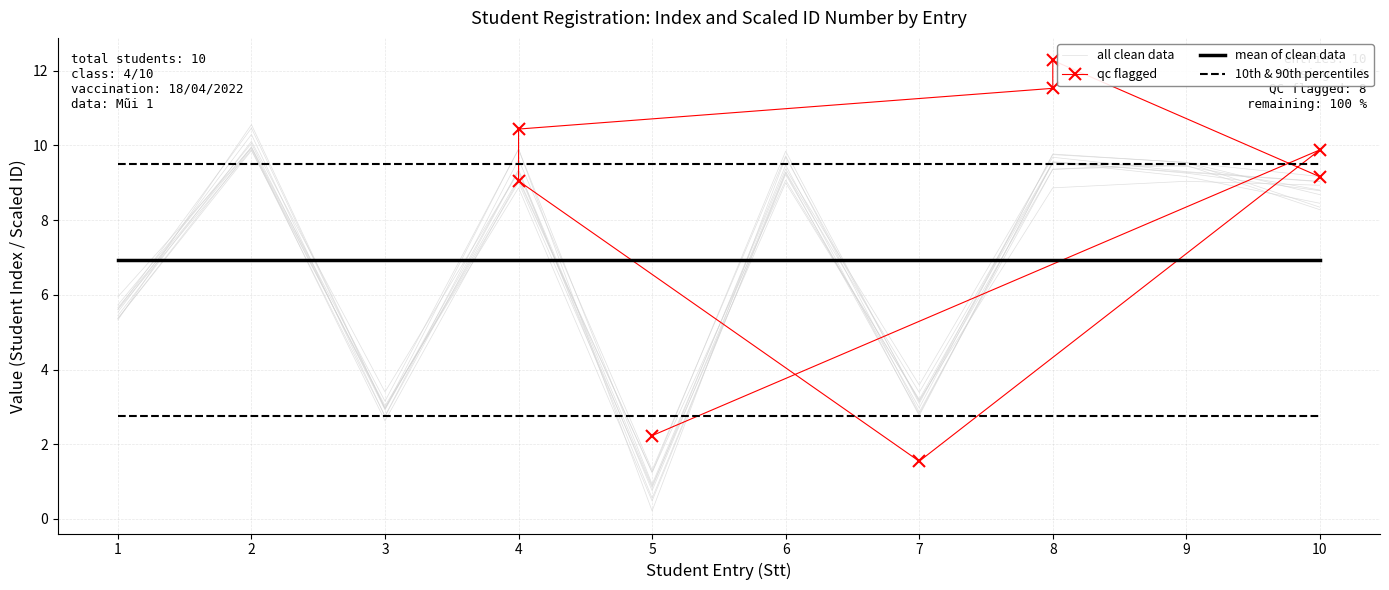

Reading left to right, what are all the values shown in this chart?

1=5.5	2=10.3	3=2.7	4=9.3	5=0.9	6=9.0	7=3.2	8=9.5	9=9.4	10=8.8